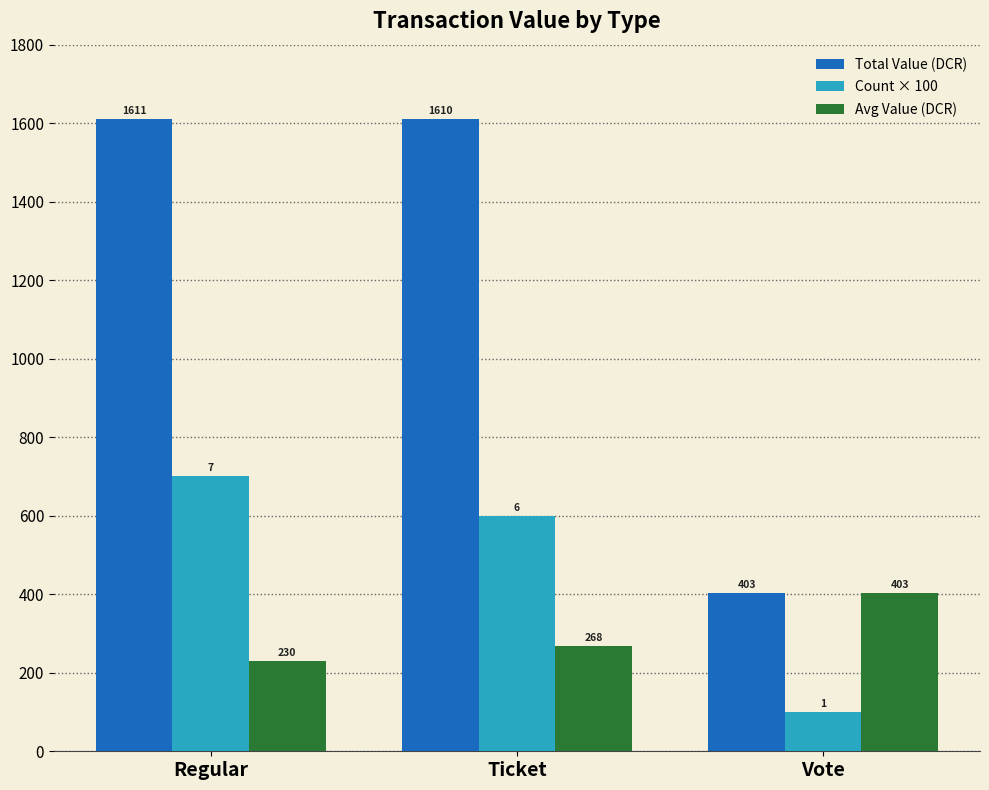

Between Regular and Vote, which series saw the biggest shift?

Total Value (DCR)